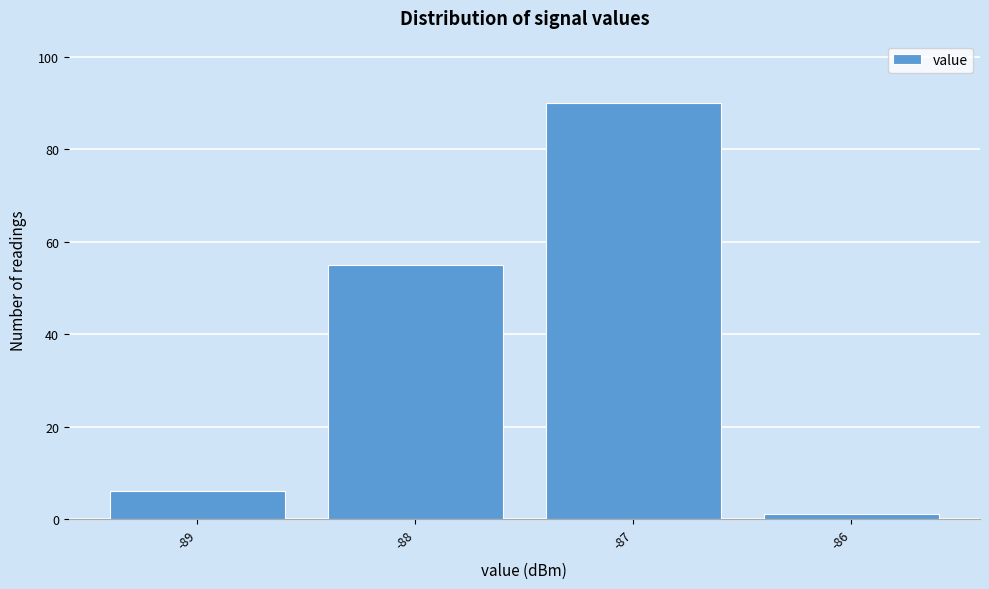

Reading left to right, list every bar in this chart as the range it spans on the x-axis followed by its height. The values are not printed on the chart, so give them approximately, as read against the axis.

-89.5 to -88.5: 6
-88.5 to -87.5: 56
-87.5 to -86.5: 90
-86.5 to -85.5: under 2